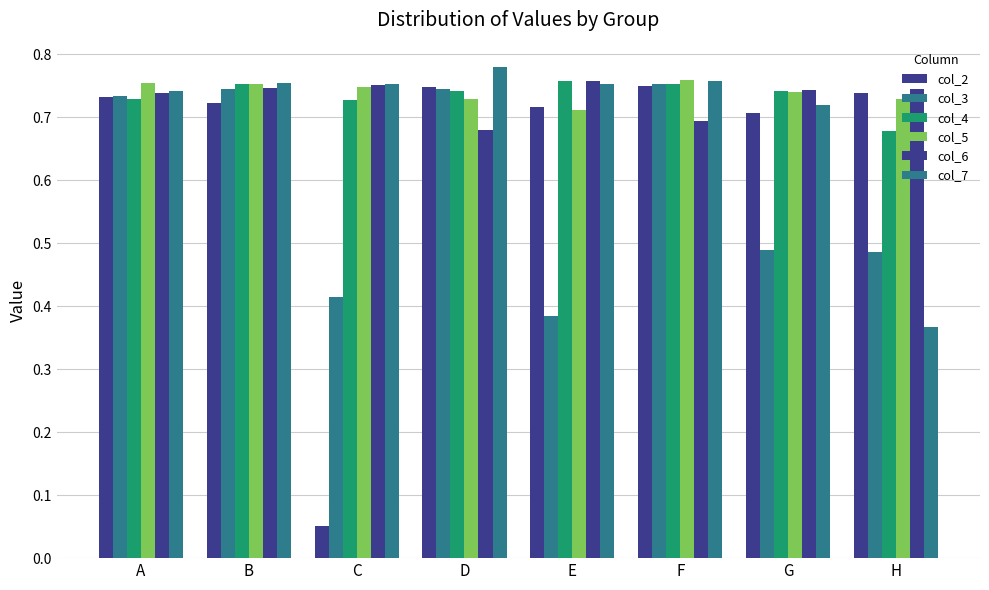

Count the number of categories in the chart.

8